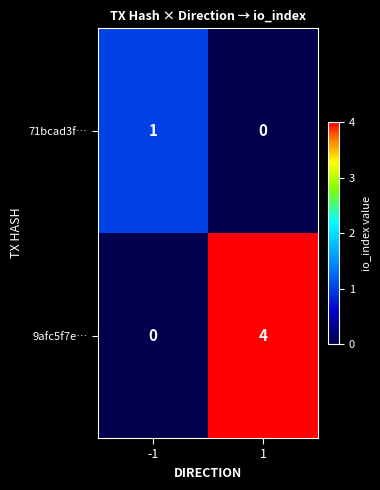

Rank the series by their maximum value, from highest to lowest.

9afc5f7e…, 71bcad3f…